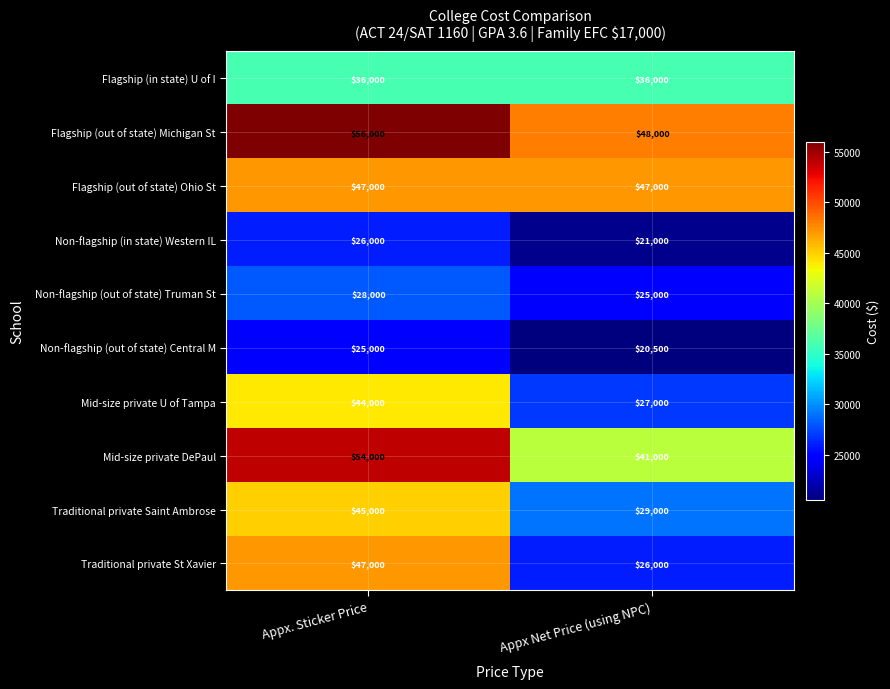

What is the difference between the Non-flagship (out of state) Central M values at Appx Net Price (using NPC) and Appx. Sticker Price?

4500